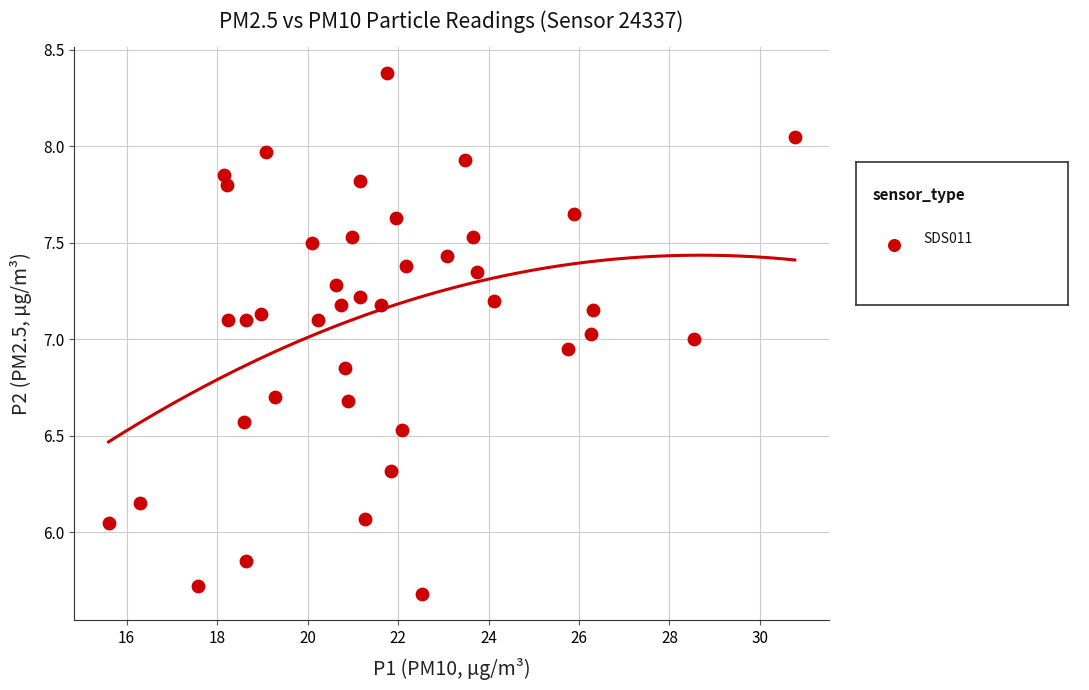

What is the range of Y values (max minus min)?

2.7